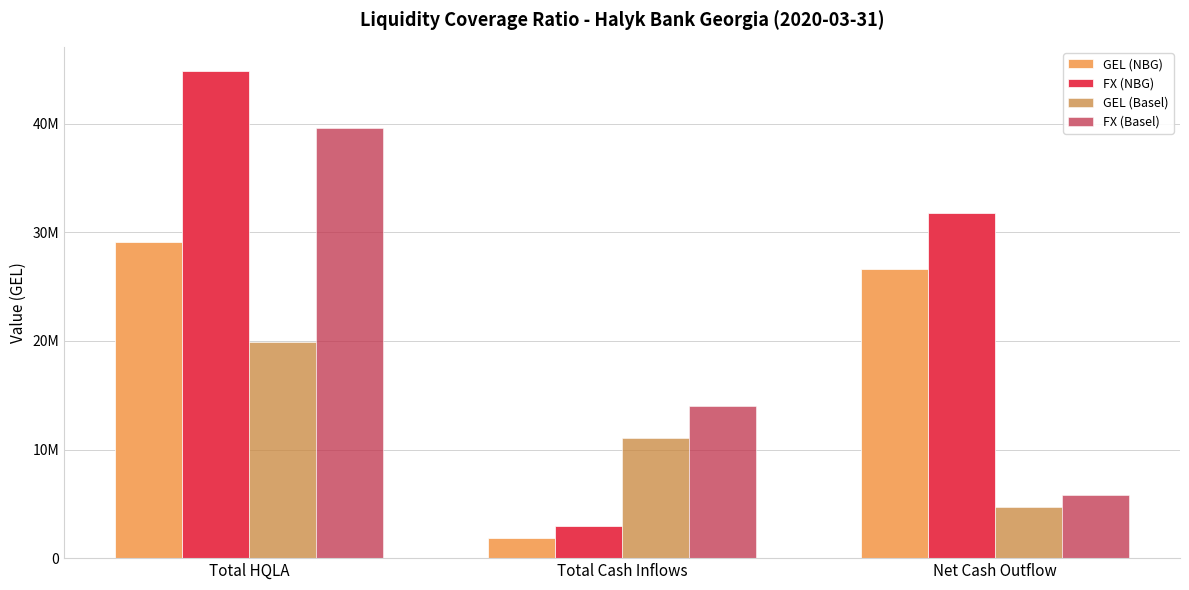

Reading right to left, what are all the values shown in this chart?

GEL (NBG): Net Cash Outflow=26601123.7	Total Cash Inflows=1873211.2	Total HQLA=29110532.4
FX (NBG): Net Cash Outflow=31821502.8	Total Cash Inflows=2984786.2	Total HQLA=44851814.7
GEL (Basel): Net Cash Outflow=4670628.4	Total Cash Inflows=11069618.7	Total HQLA=19914124.8
FX (Basel): Net Cash Outflow=5800439.8	Total Cash Inflows=14050595.8	Total HQLA=39604678.7